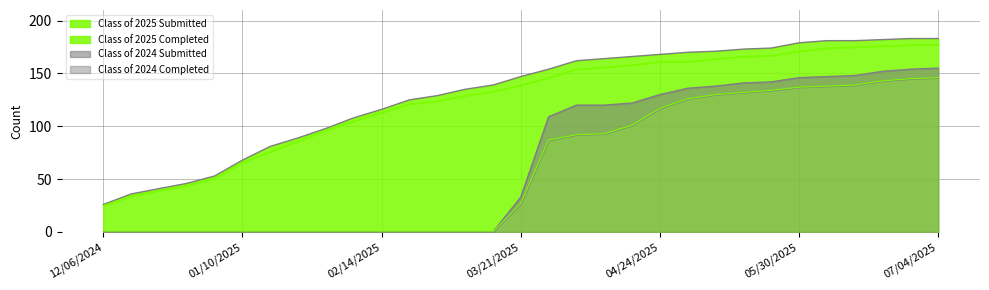

True or false: Class of 2025 Completed and Class of 2024 Submitted intersect in this chart.

False